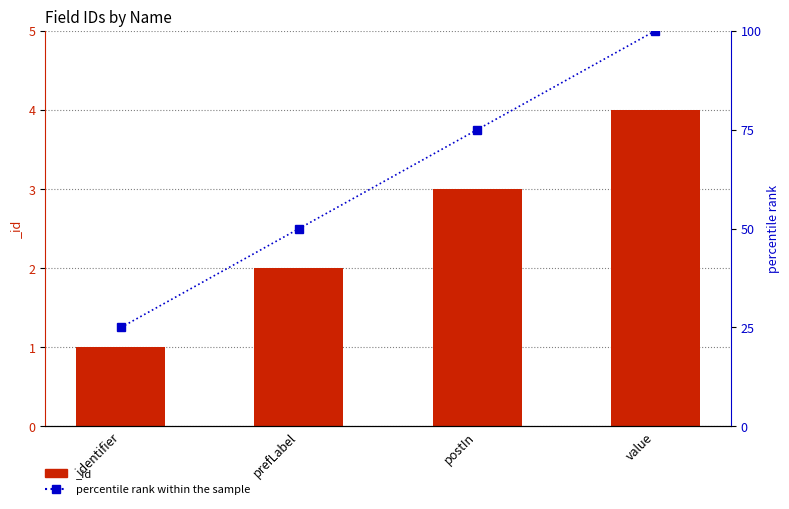

What is the ratio of the value at prefLabel to the value at postIn?

0.7